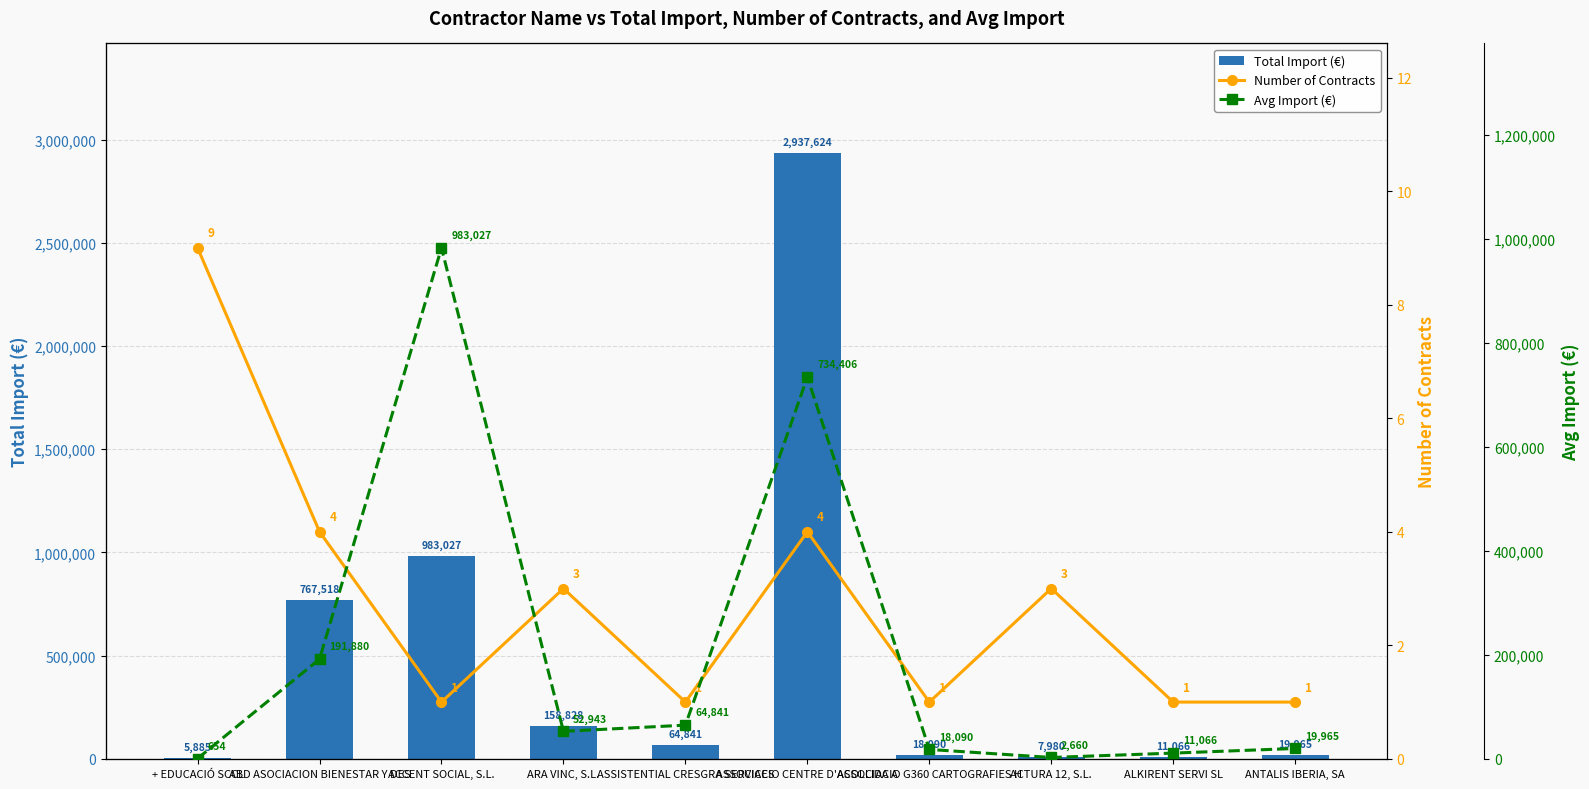

Are the bars horizontal?

No